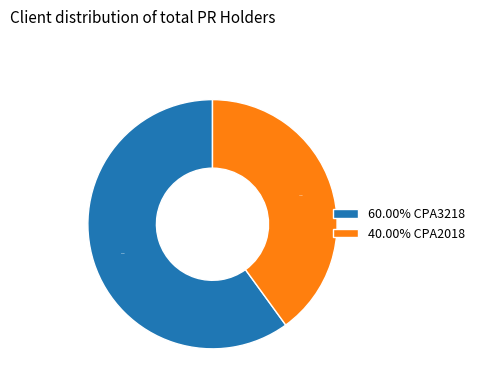

Is there a majority slice in this chart?

Yes